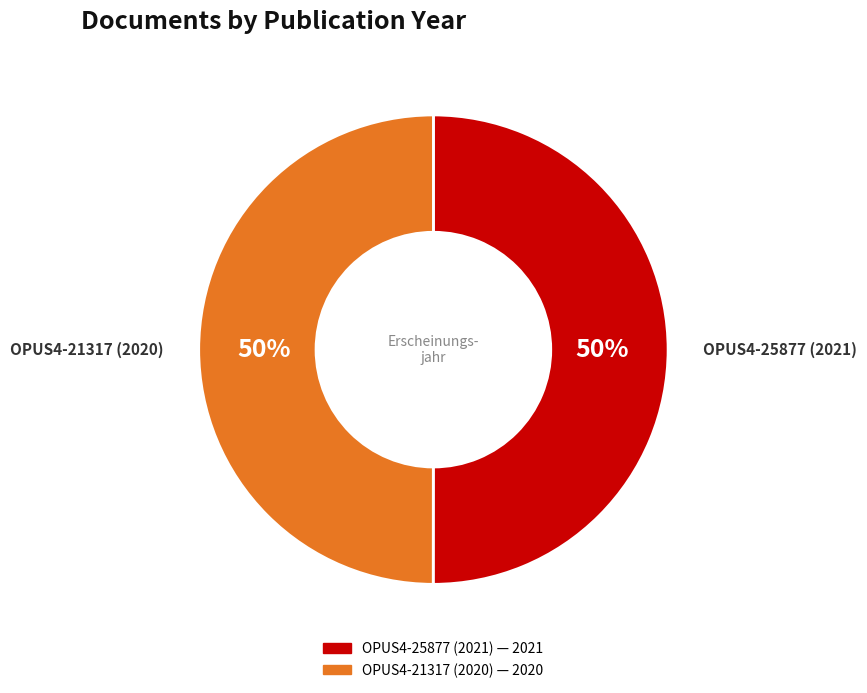

To the nearest percent, what percentage of the pie is OPUS4-21317 (2020)?

50%